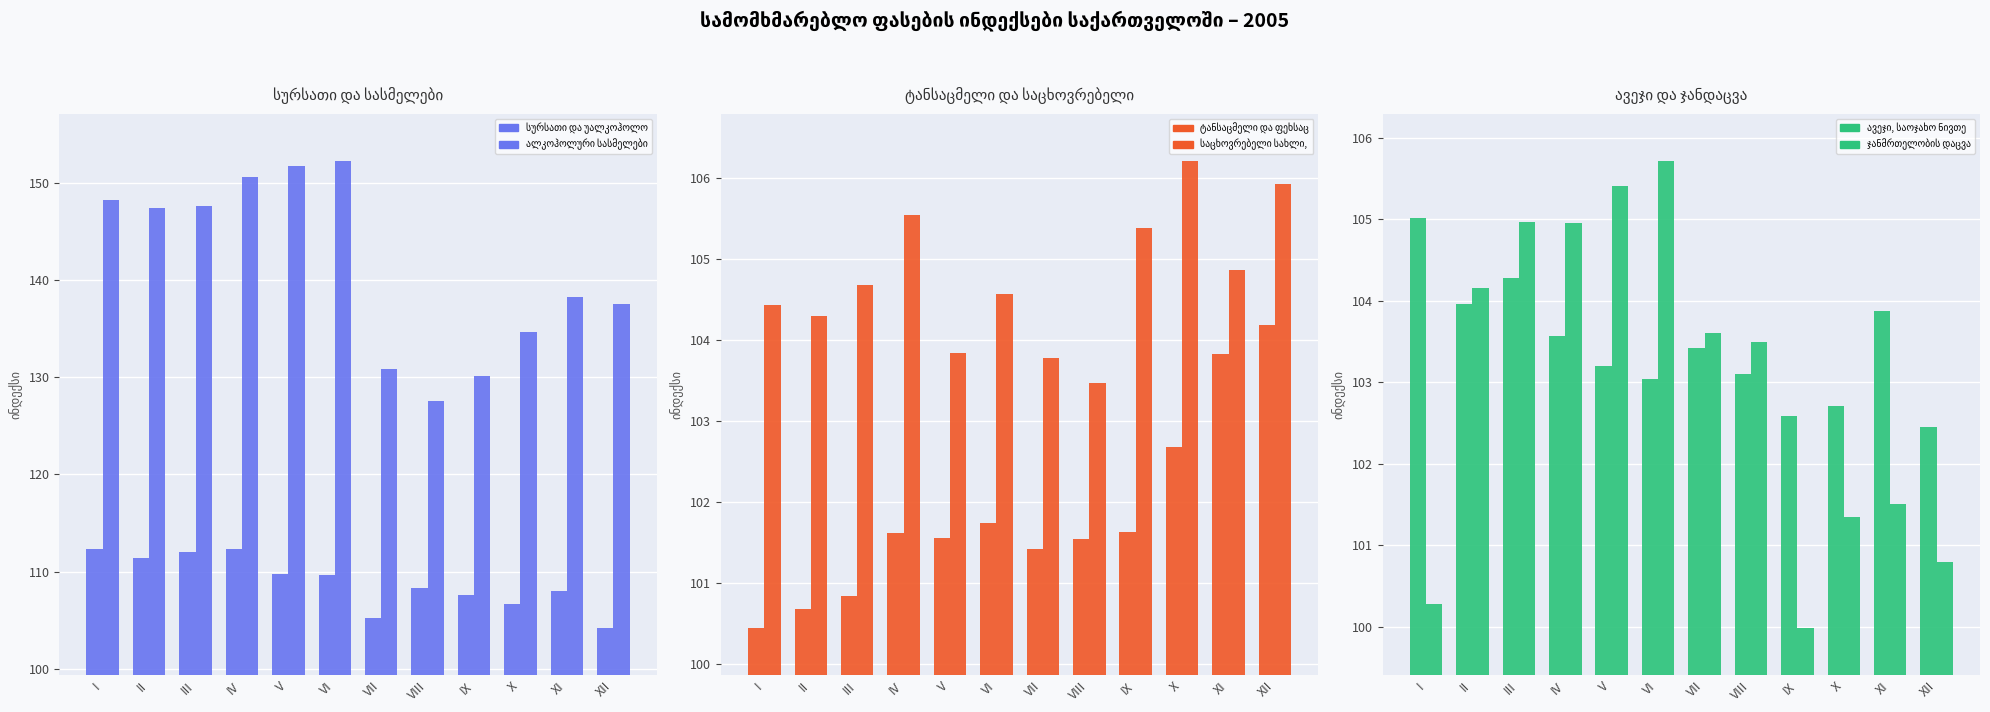

Which series has the largest total across all categories?

ალკოჰოლური სასმელები, თამბაქო